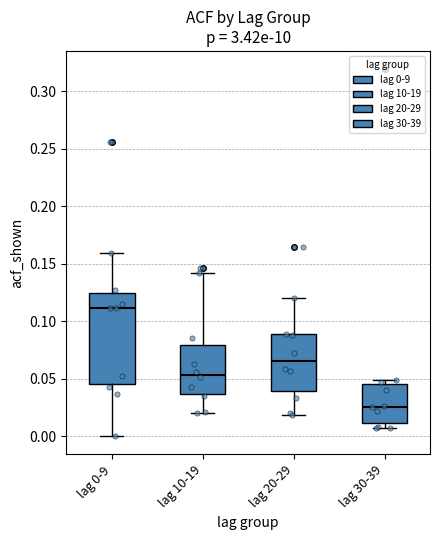

Comparing the boxes themselves (not the whiskers), which one is the tallest?

lag 0-9